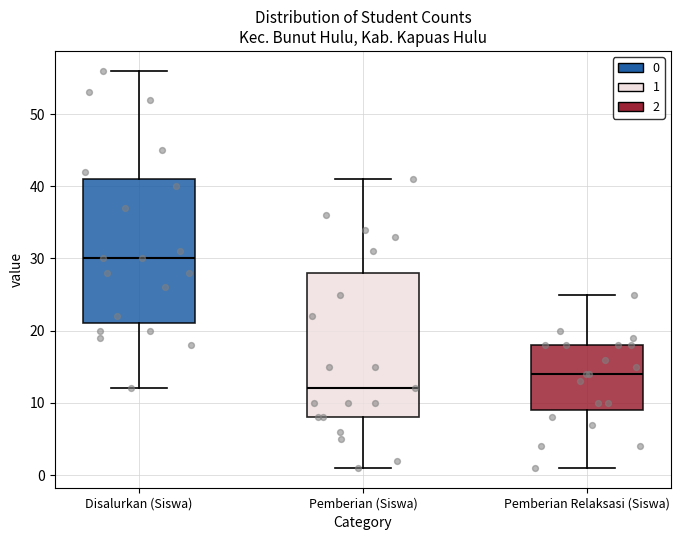

Reading left to right, read every box against the y-axis: the position of its median line, the range the box covers, and the ends of its whiskers. The values are not printed on the chart, so give them approximately, as read against the axis.

Disalurkan (Siswa): median 30, box 21 to 41, whiskers 12 to 56
Pemberian (Siswa): median 12, box 8 to 28, whiskers 1 to 41
Pemberian Relaksasi (Siswa): median 14, box 9 to 18, whiskers 1 to 25